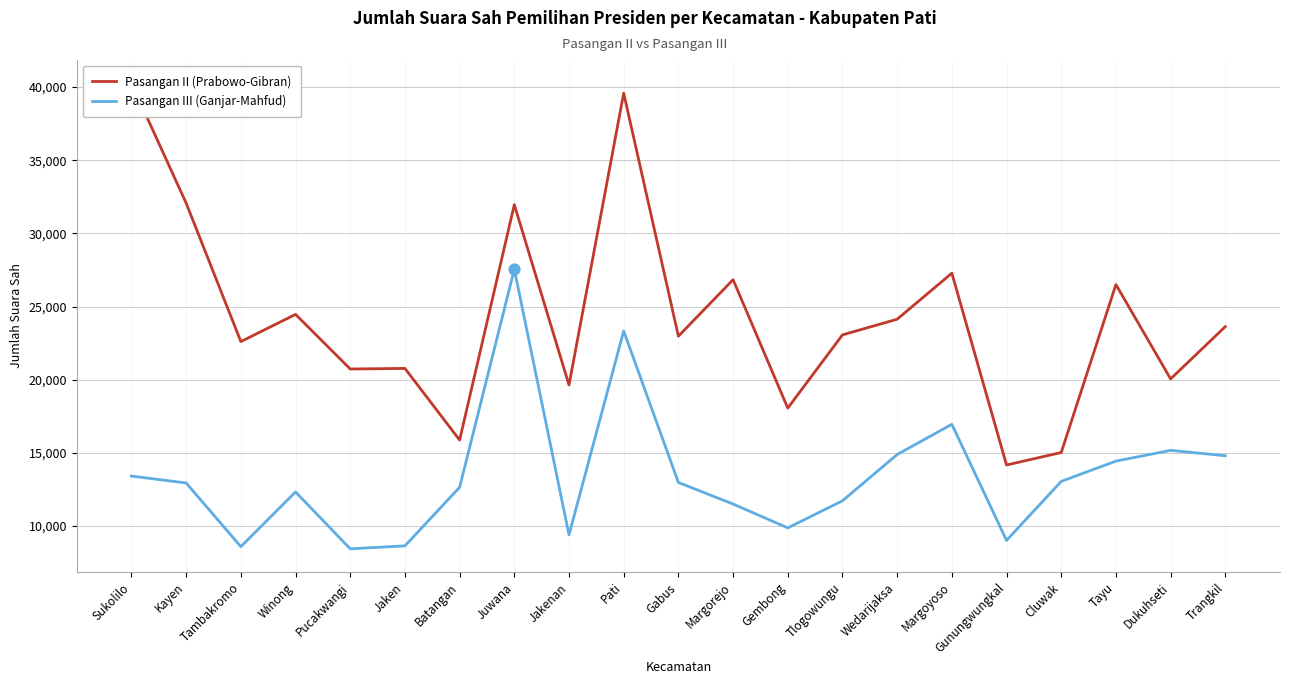

At how many categories does at least one series exceed 24574?

7